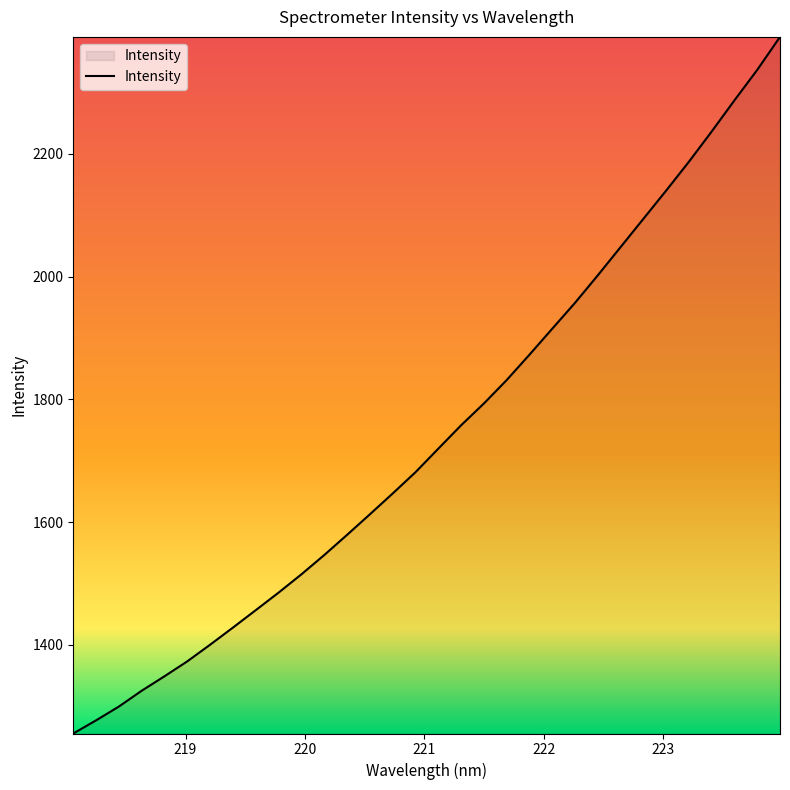

Does the chart display data point markers on the line(s)?

No